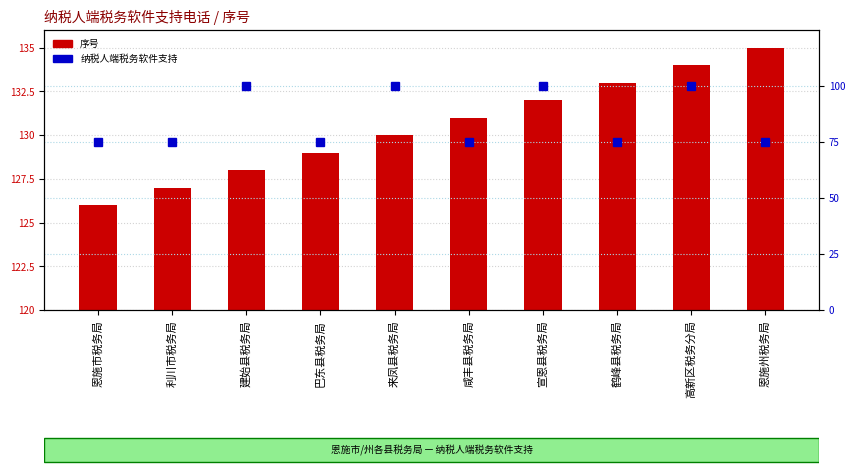

What is the label of the 7th bar from the right?

巴东县税务局